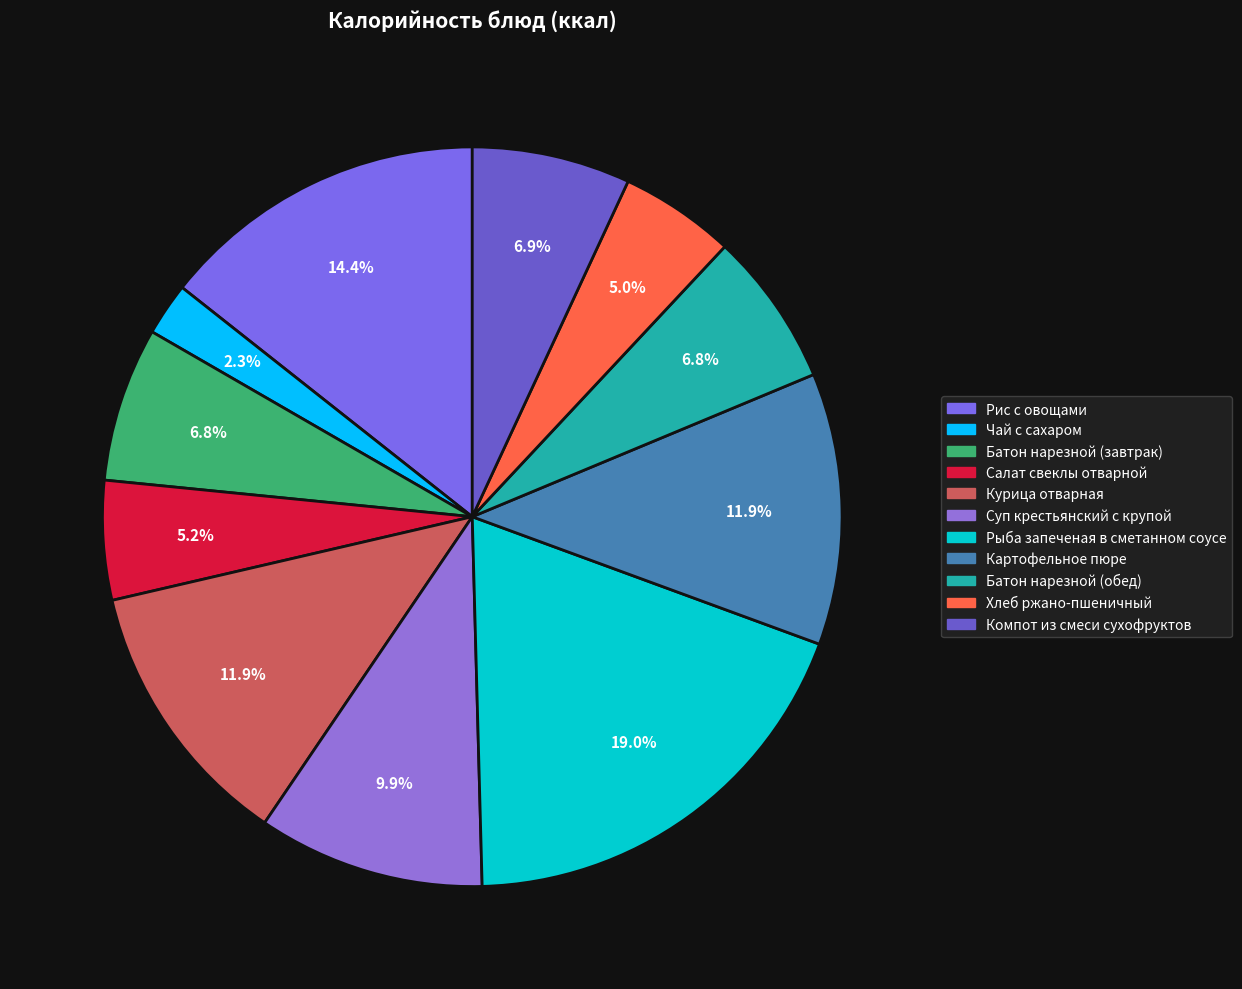

Which category has the smallest portion of the pie?

Чай с сахаром